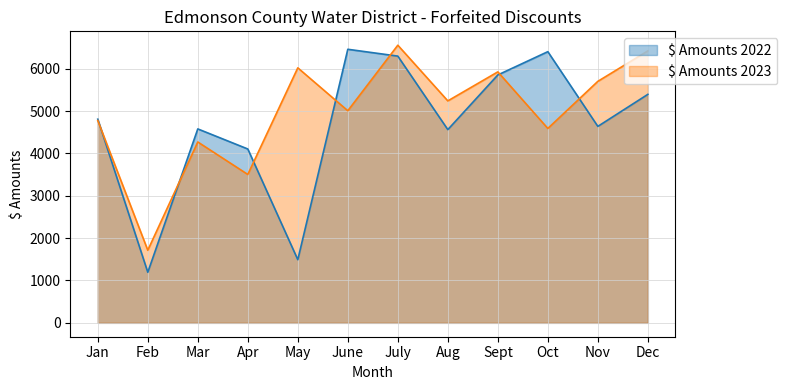

Is it true that $ Amounts 2022 equals 7910.0 at Aug?

False